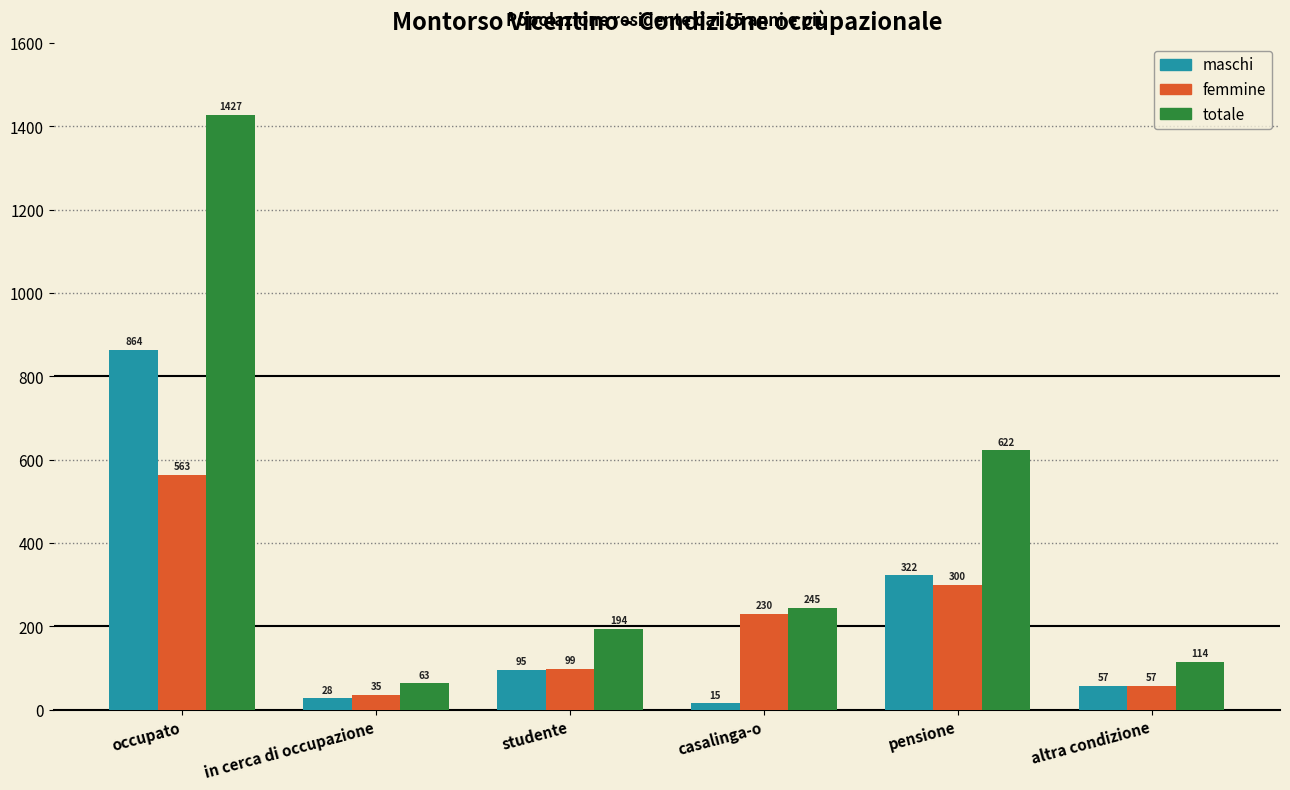

At which category is the sum across all series the highest?

occupato